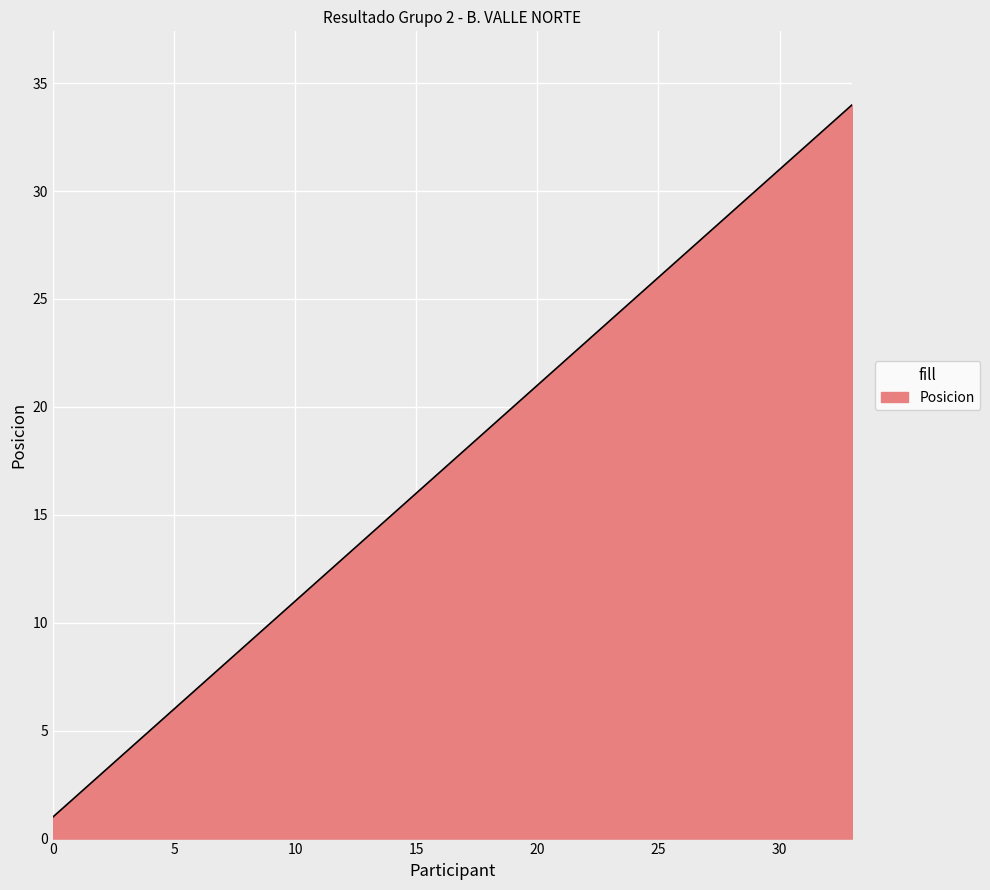

What is the difference between the maximum and minimum values?

33